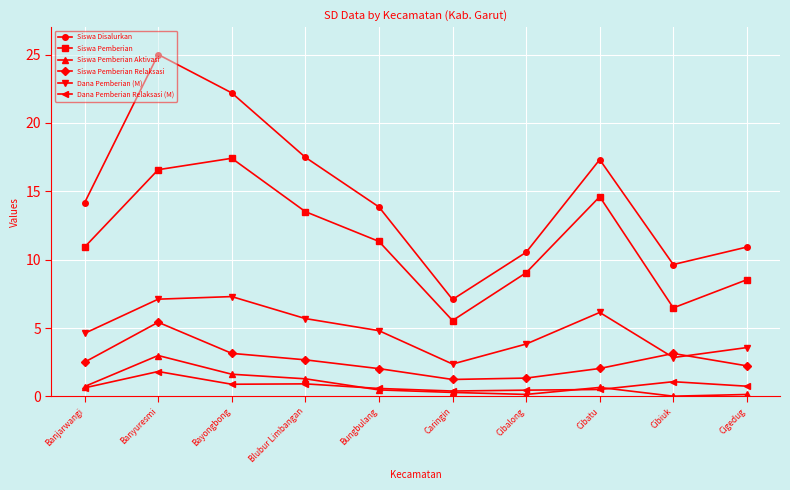

Is the value of Siswa Pemberian Aktivasi at Banyuresmi greater than the value of Dana Pemberian (M) at Blubur Limbangan?

No